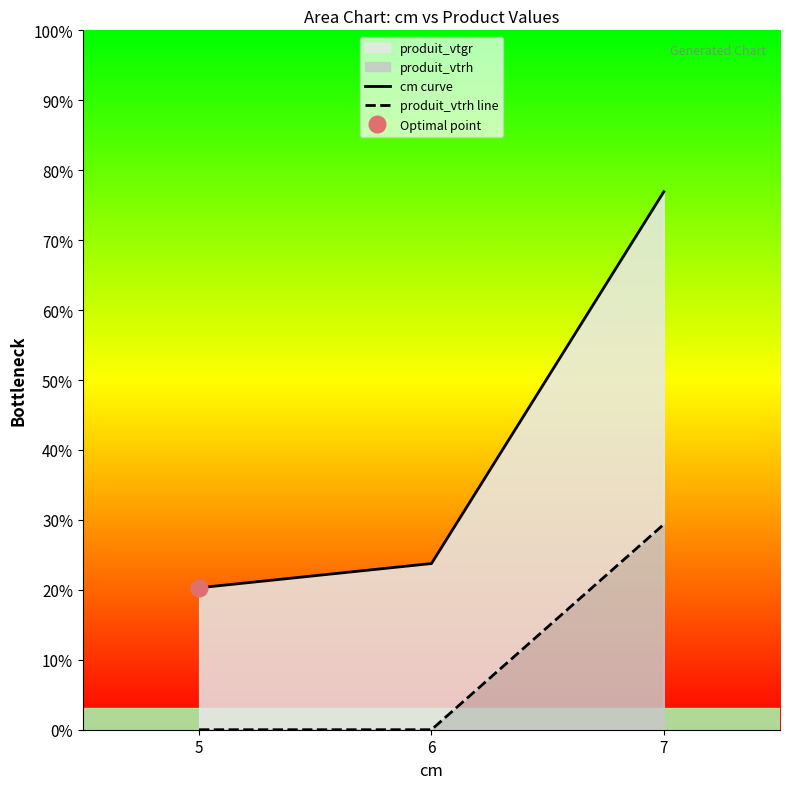

Rank the categories by cm curve value from lowest to highest.

5, 6, 7